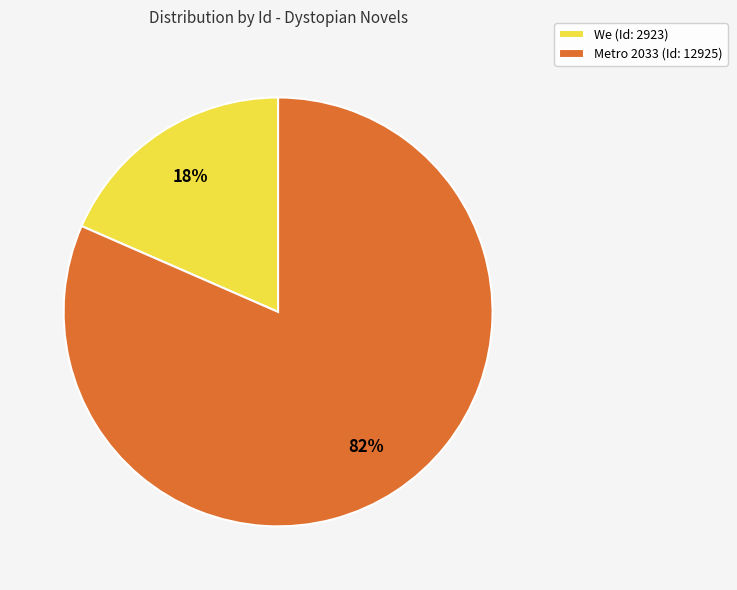

To the nearest percent, what is the combined percentage of Metro 2033 (Id: 12925) and We (Id: 2923)?

100%